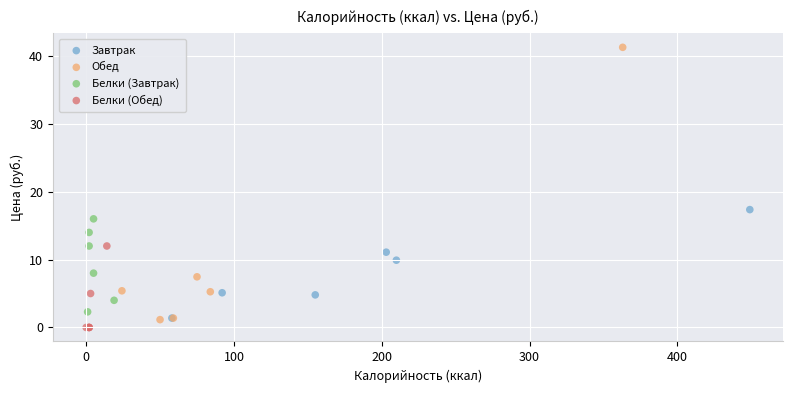

Which series contains the lowest Y value?

Белки (Обед)